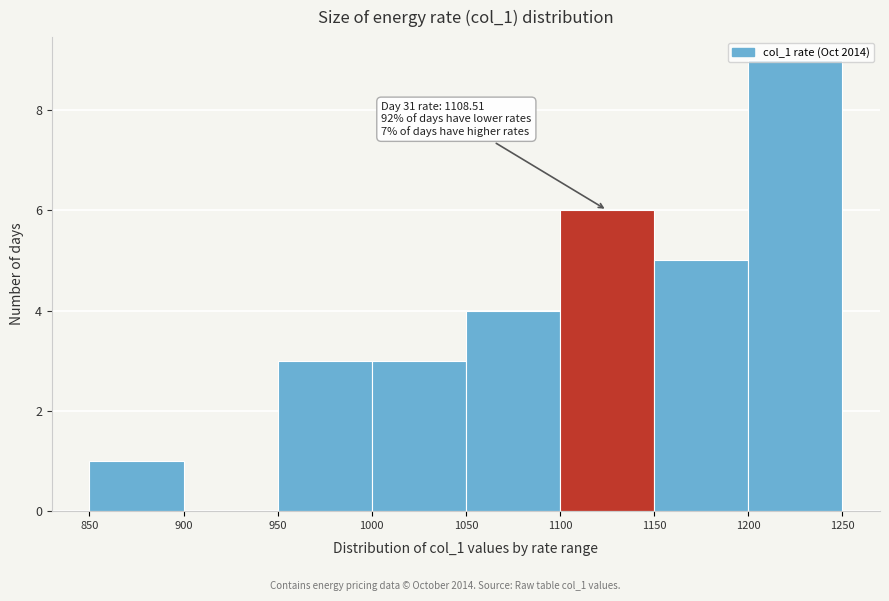

Which range on the x-axis has the tallest bar?

1200 to 1250